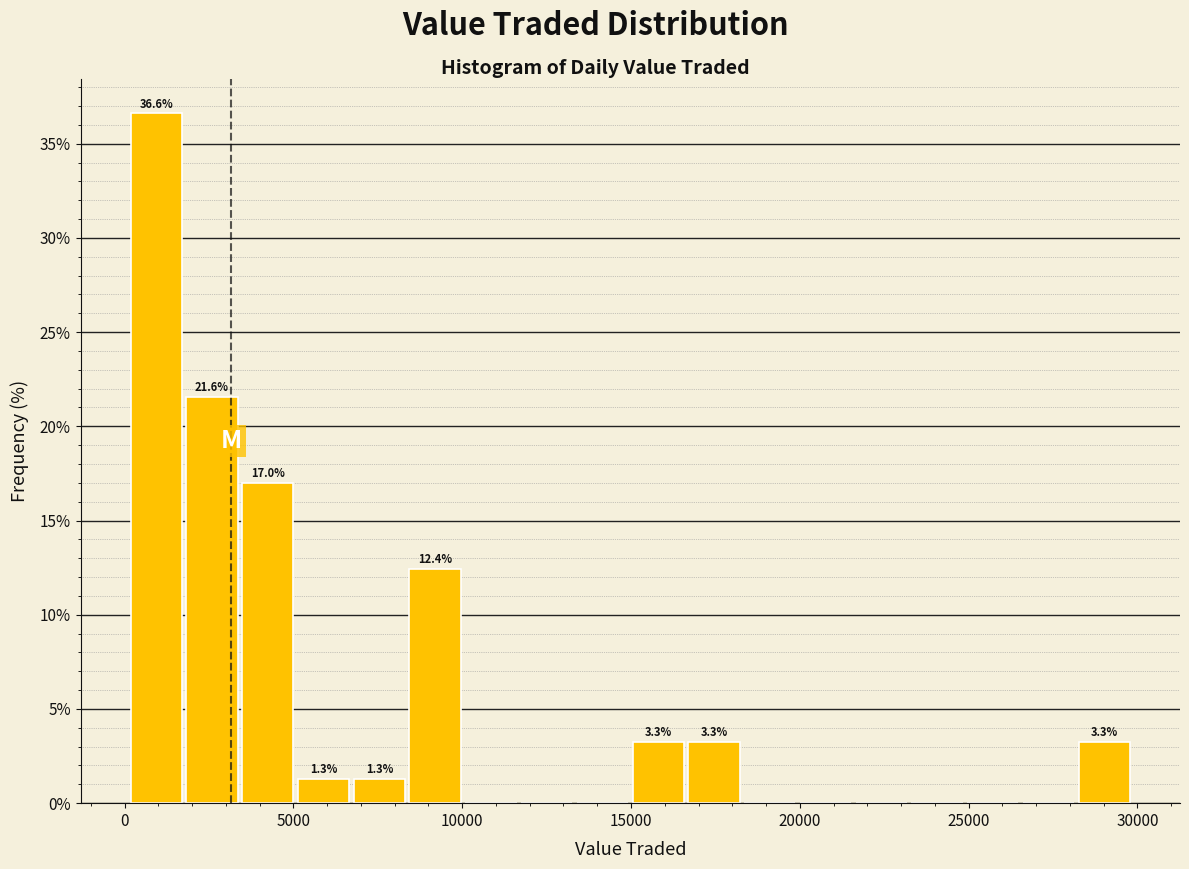

Around what value on the x-axis is the tallest bar? Give the approximate position of its centre, as read against the axis.

1000